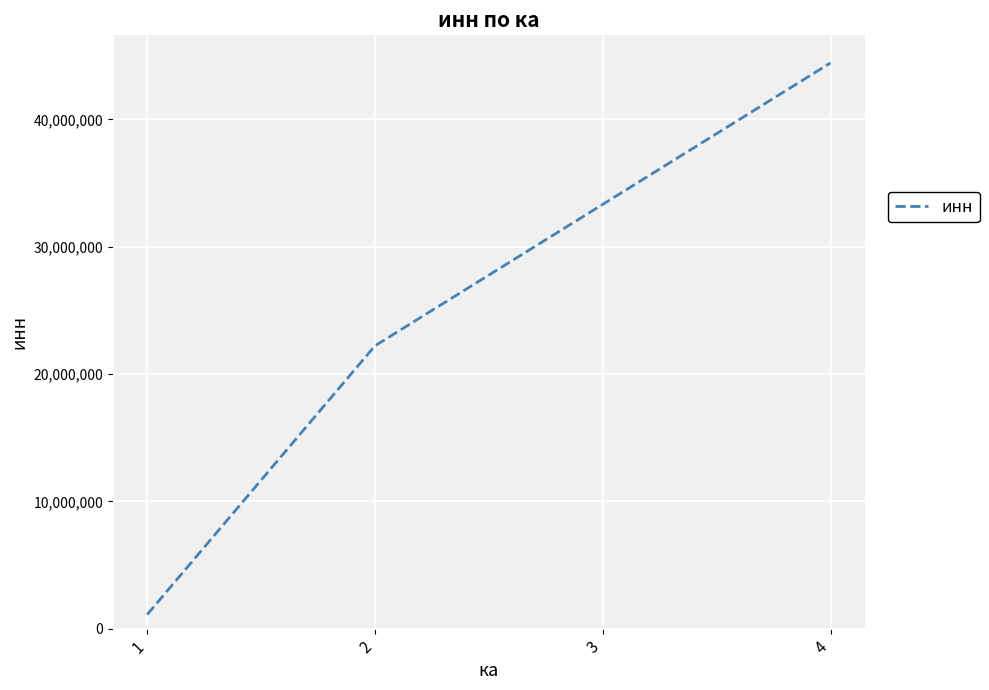

Is it true that the value at 4 is 44444444?

True